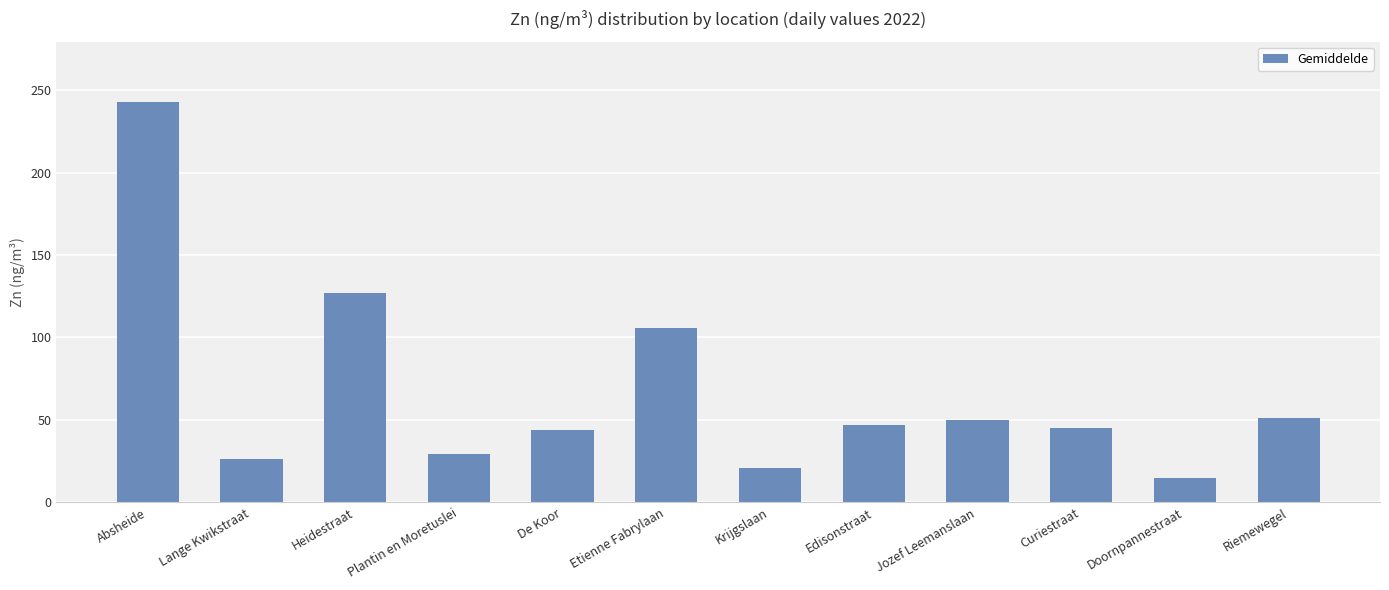

What is the value of the 7th bar from the left?

21